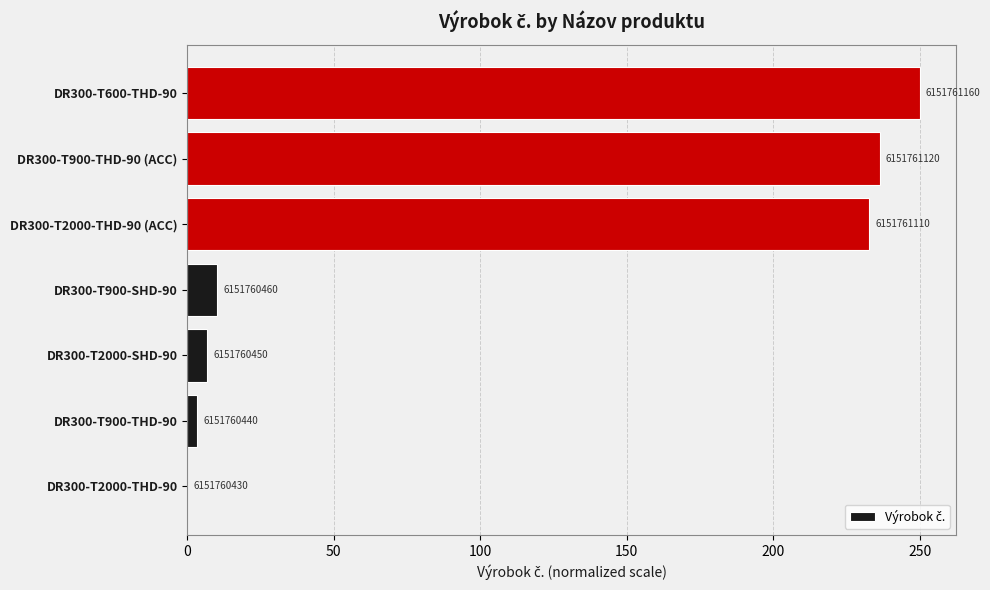

What is the difference between the maximum and minimum values?

250.0